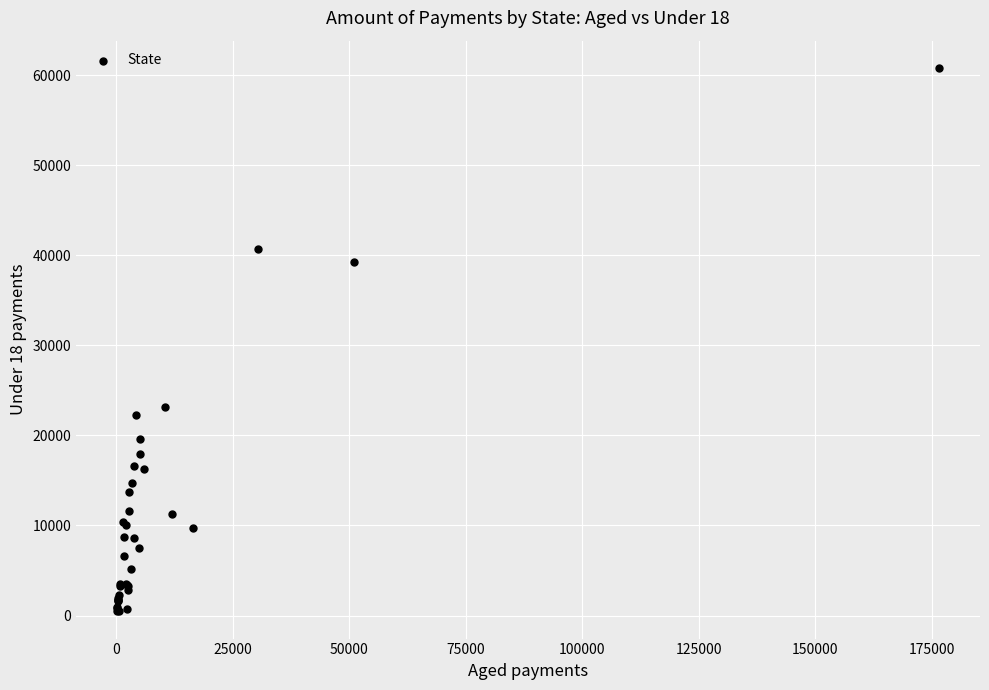

What Y value in the scatter plot is closest to 30641?

23113